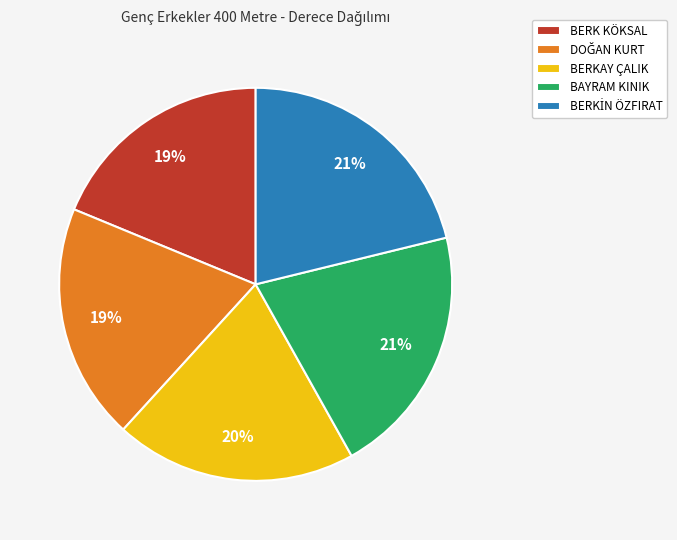

Does any single category account for the majority?

No